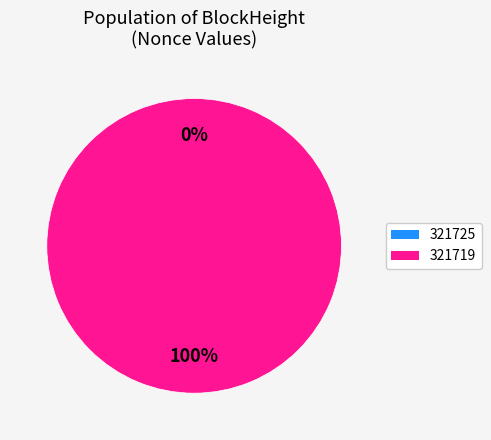

How many slices are in this pie chart?

2